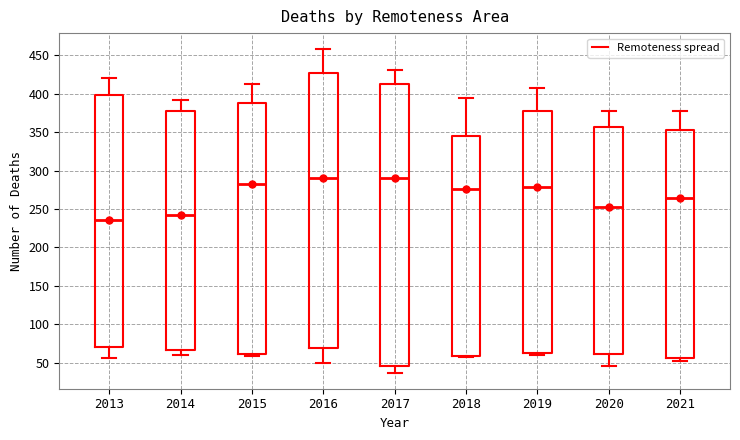

Where does the upper whisker of the box at x = 2021 end on the y-axis? The values are not printed on the chart, so give them approximately, as read against the axis.

380